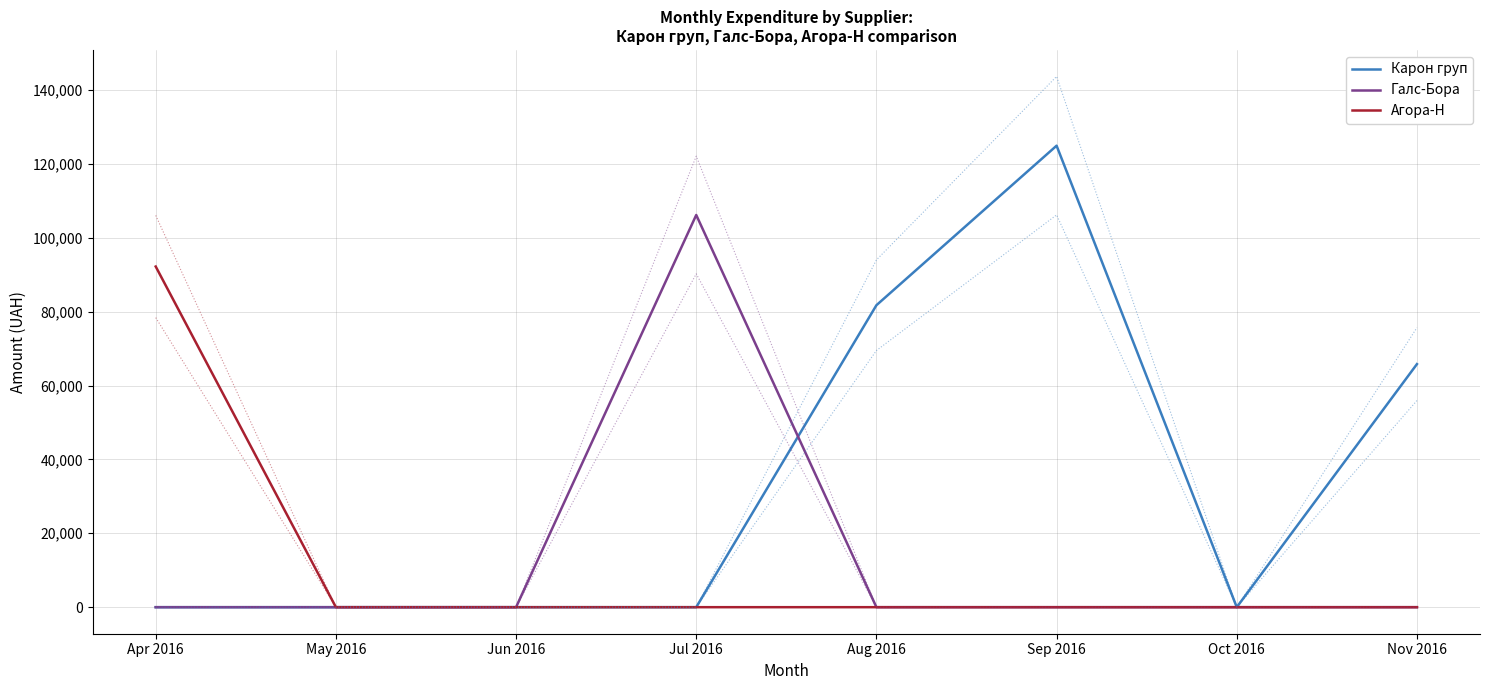

True or false: Галс-Бора and Карон груп intersect in this chart.

True